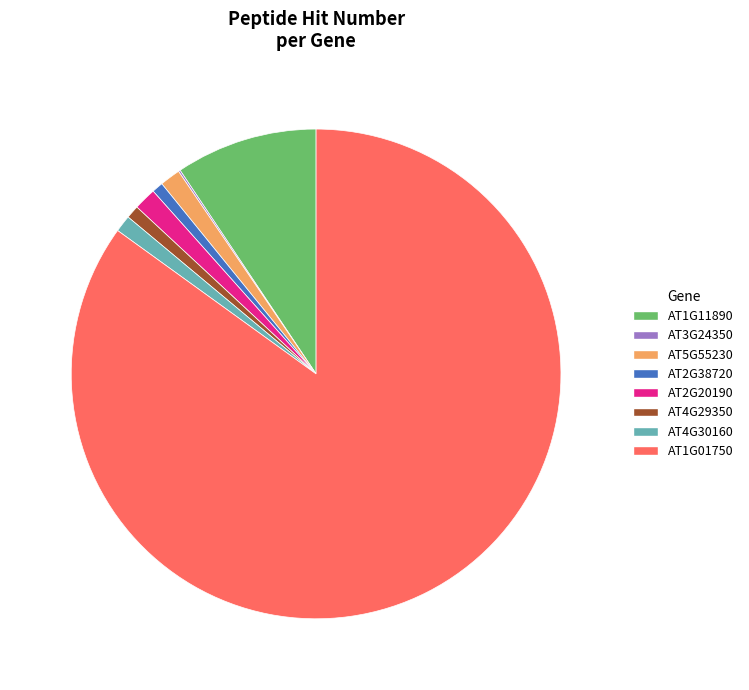

True or false: AT1G11890 accounts for 2% of the total.

False